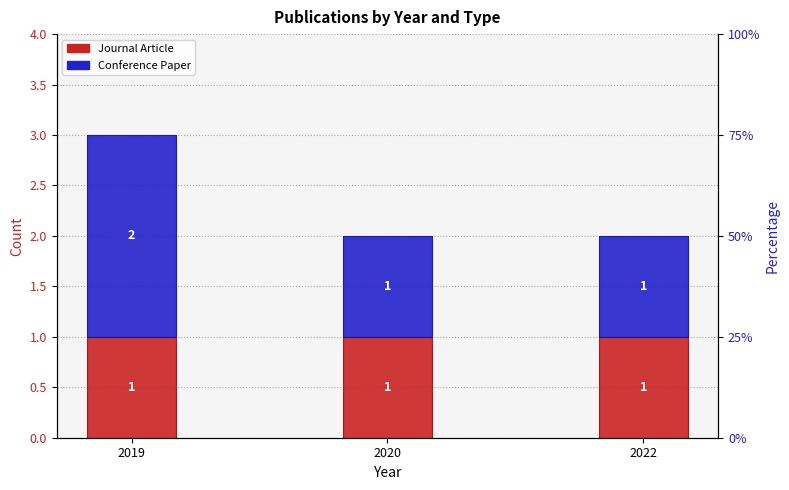

The Journal Article series shows 2 at 2022. True or false?

False